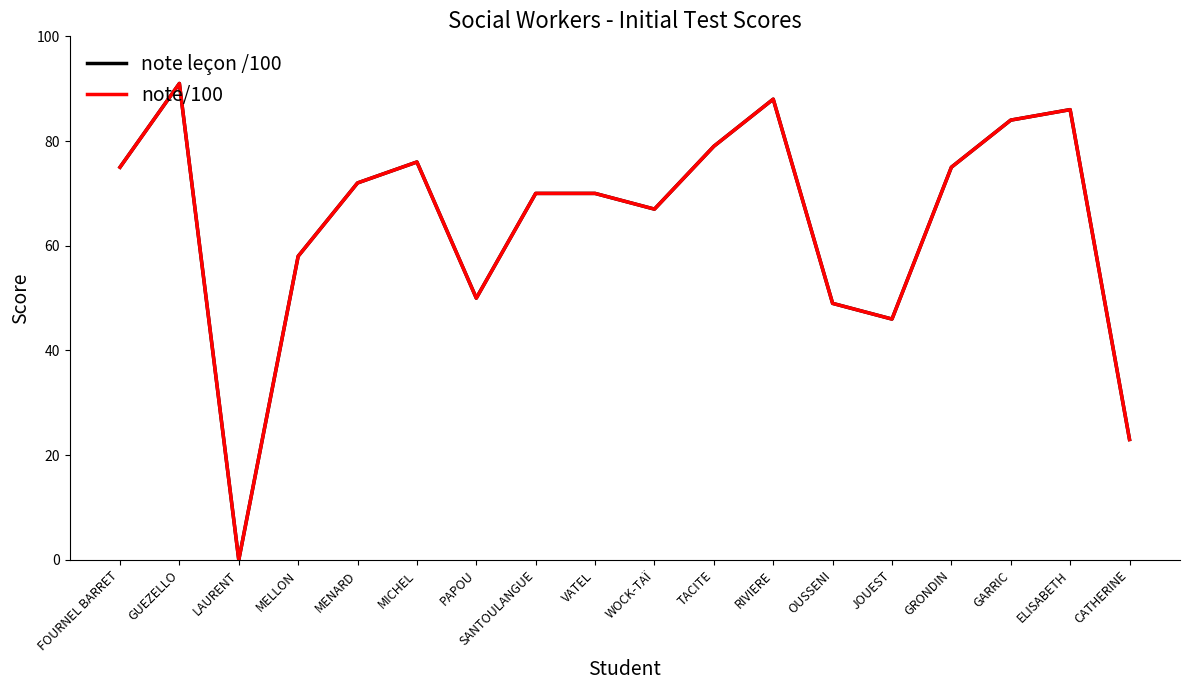

What is the value of the note/100 point at the 15th from the left?

75